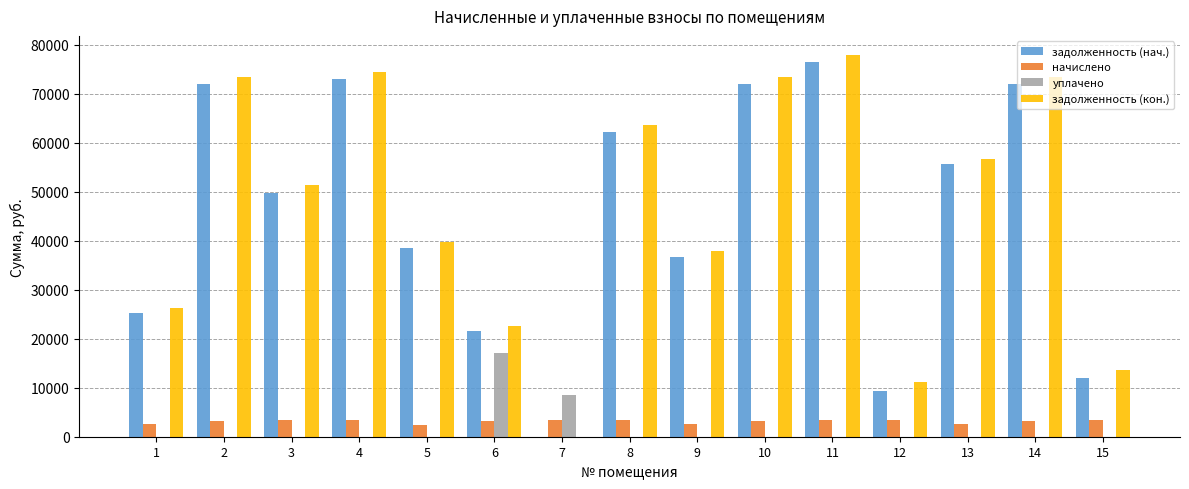

Which series has the largest total across all categories?

задолженность (кон.)